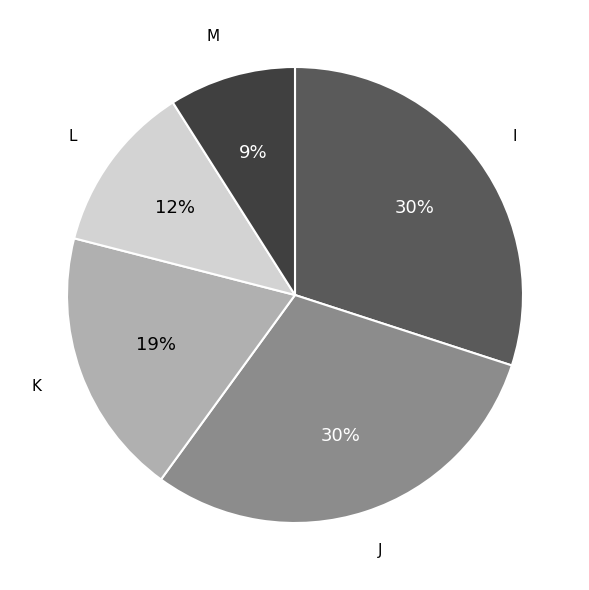

To the nearest percent, what percentage of the pie is I?

30%